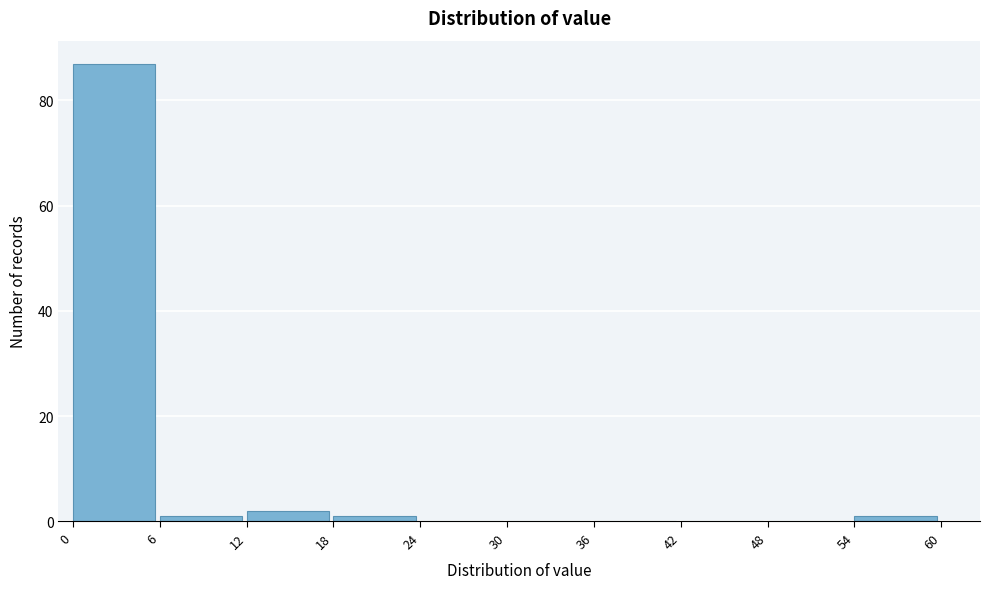

Reading left to right, transcribe this chart: for each bar, give the range it covers on the x-axis and its height. The values are not printed on the chart, so give them approximately, as read against the axis.

0 to 6: 88
6 to 12: under 2
12 to 18: 2
18 to 24: under 2
24 to 30: 0
30 to 36: 0
36 to 42: 0
42 to 48: 0
48 to 54: 0
54 to 60: under 2